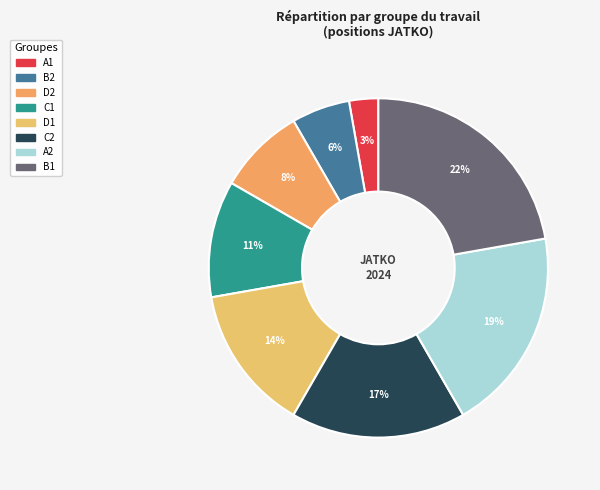

Which category has the smallest portion of the pie?

A1